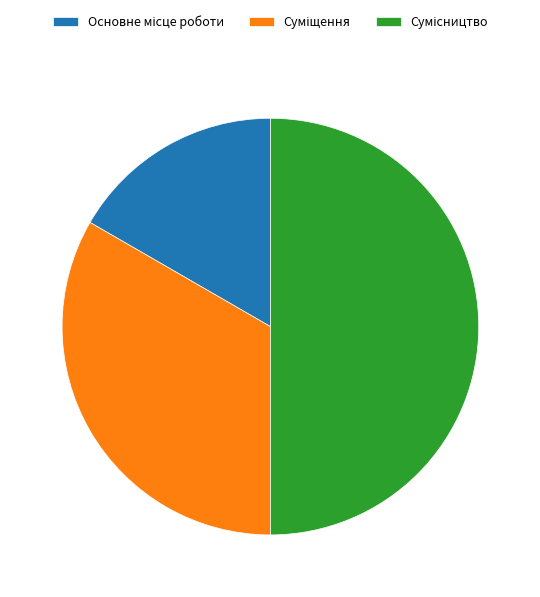

Which category has the smallest portion of the pie?

Основне місце роботи